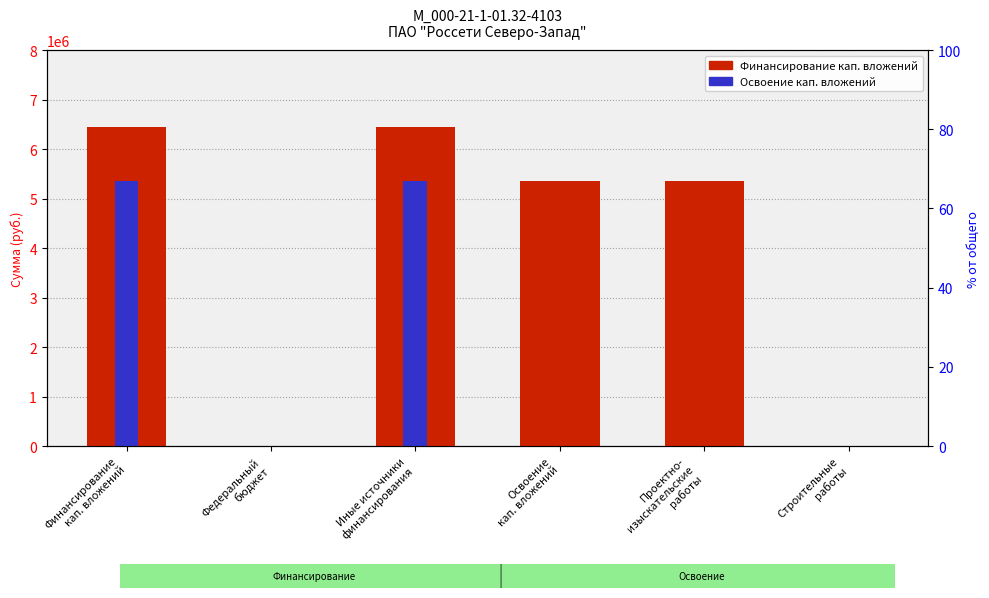

At which label does Освоение (руб.) reach its peak?

Финансирование
кап. вложений